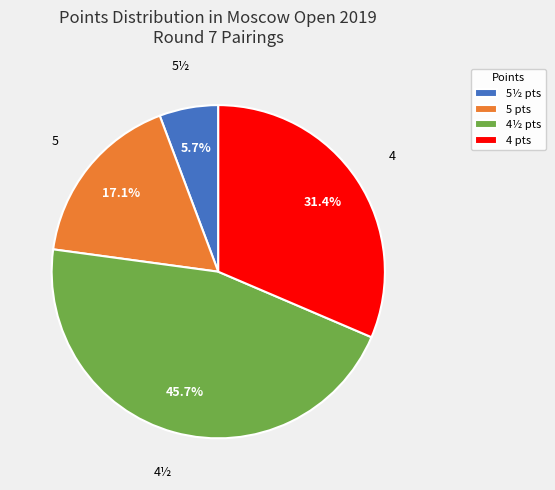

Which category has the biggest portion of the pie?

4½ pts